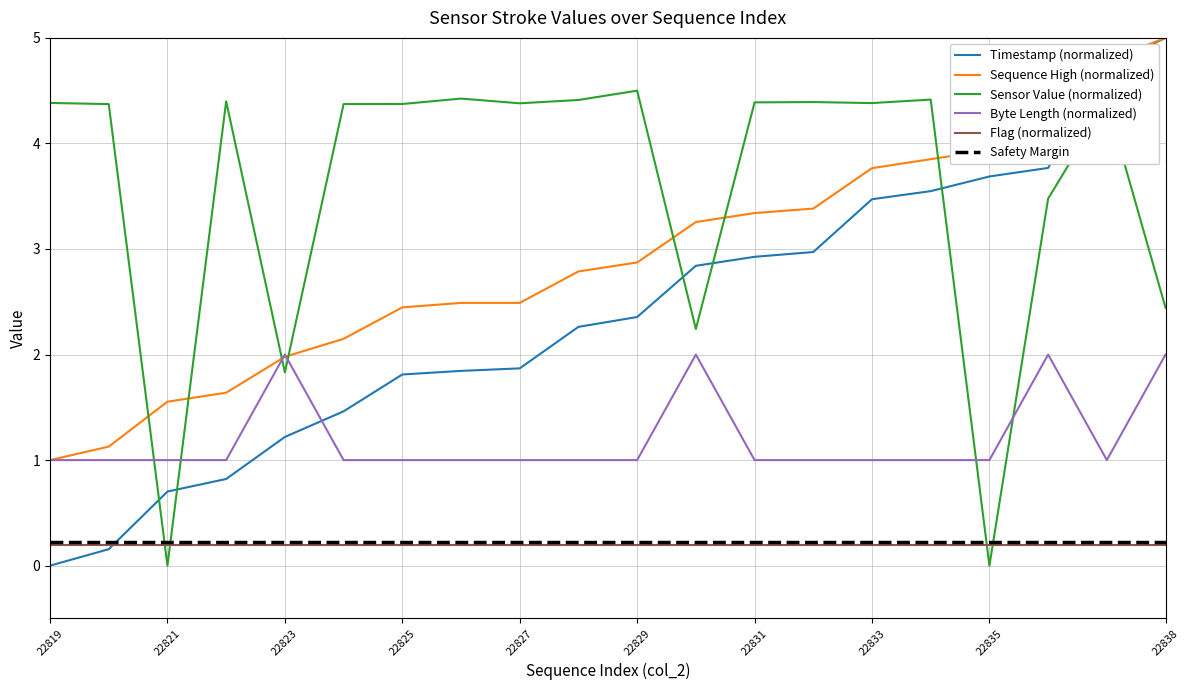

True or false: Timestamp (normalized) has a value of 1.2 at 22825.

False